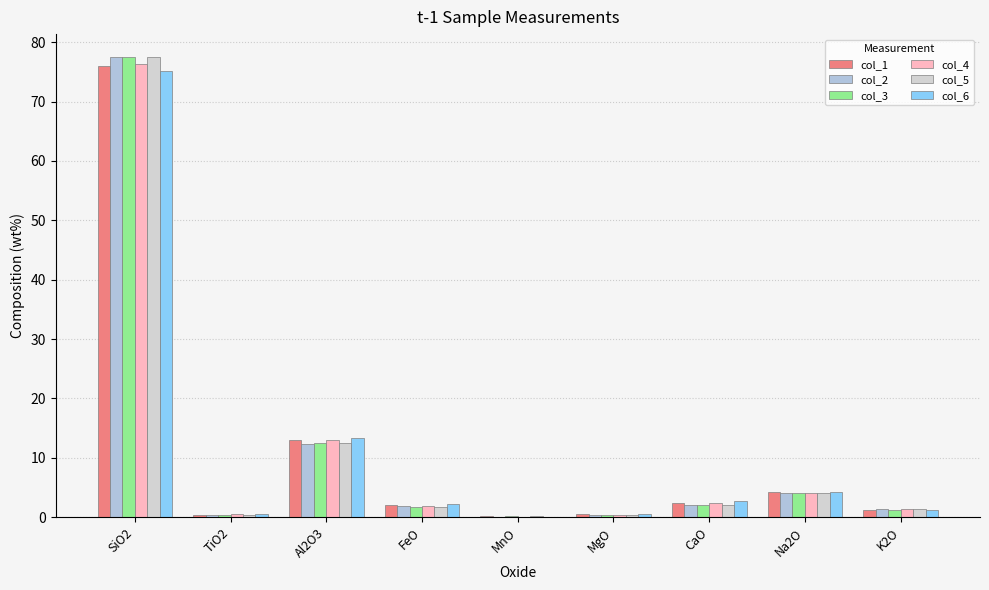

Are the bars horizontal?

No